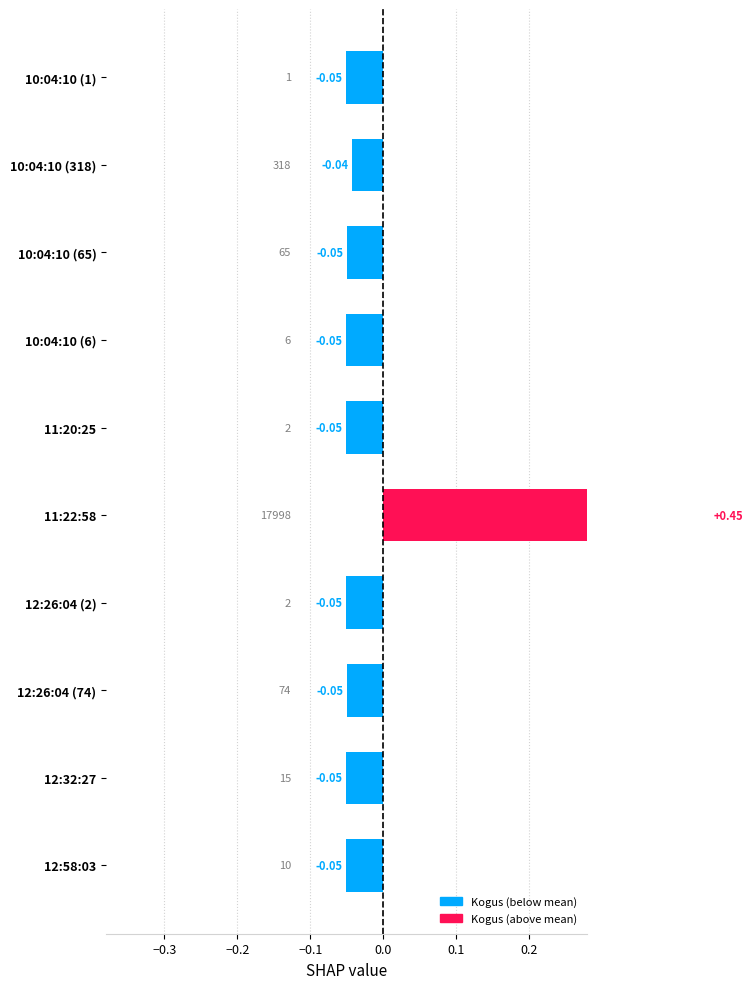

How many values are below zero?

9